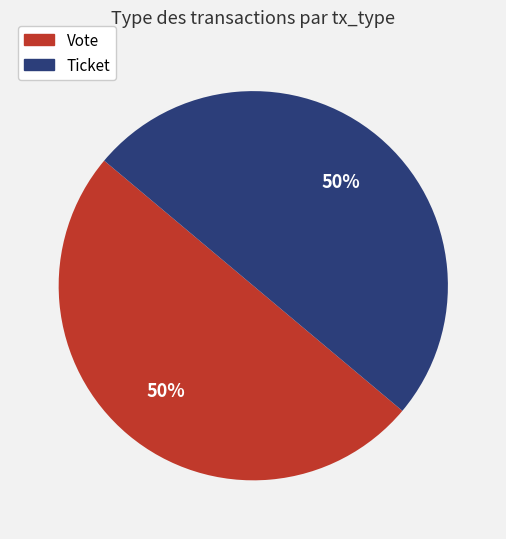

How many slices are in this pie chart?

2